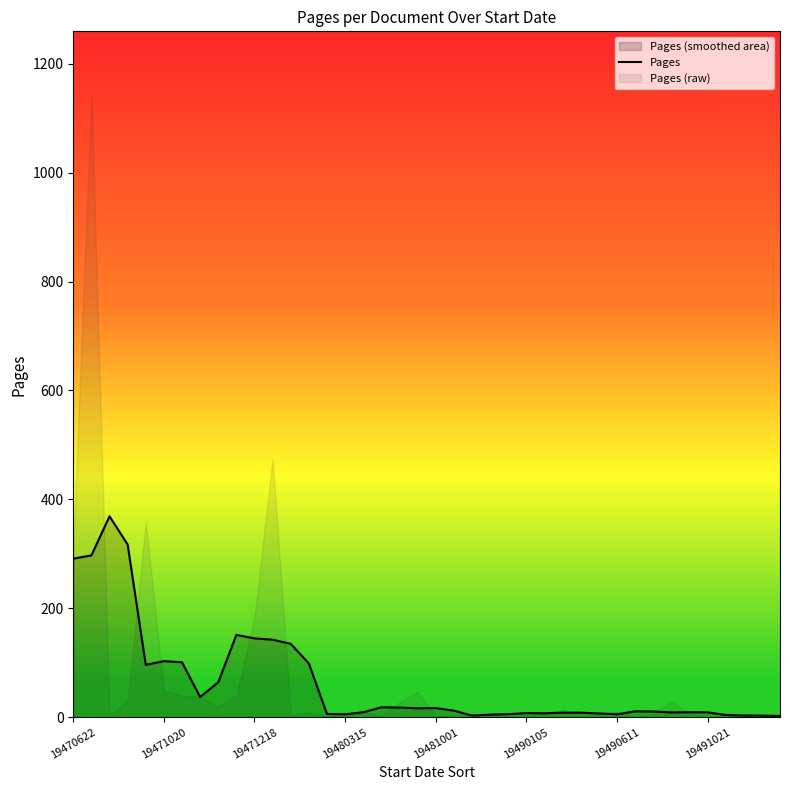

The chart shows a value of 506.8 at 19471218. True or false?

False